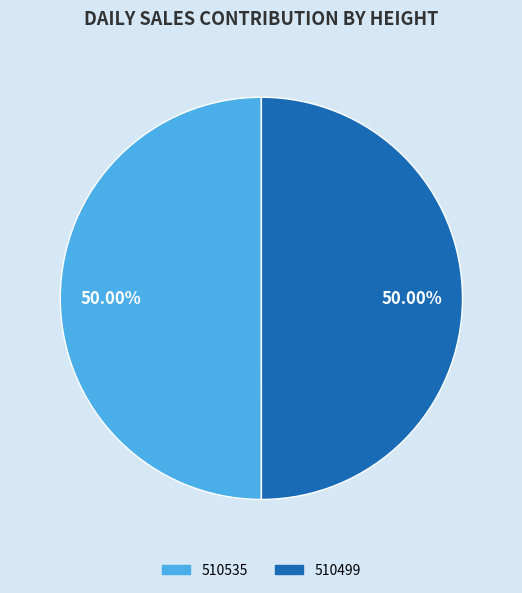

To the nearest percent, what portion does 510535 represent?

50%